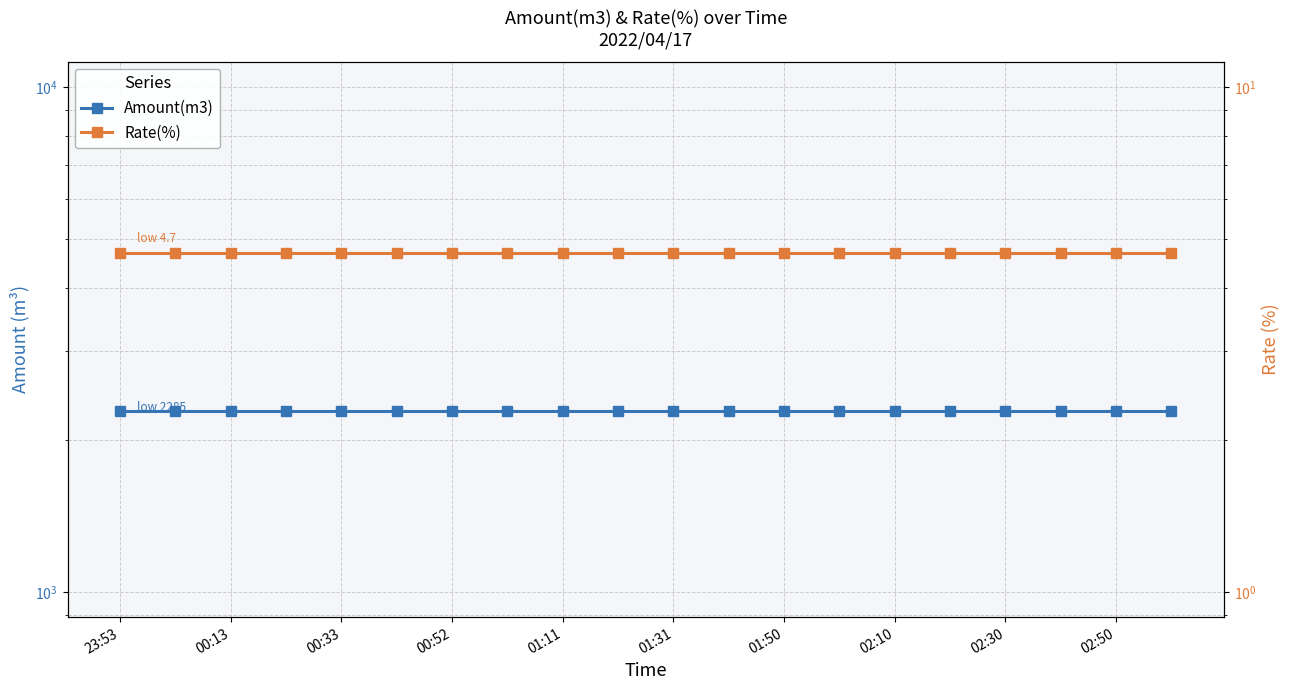

Which series changed the most between 00:33 and 11?

Amount(m3)